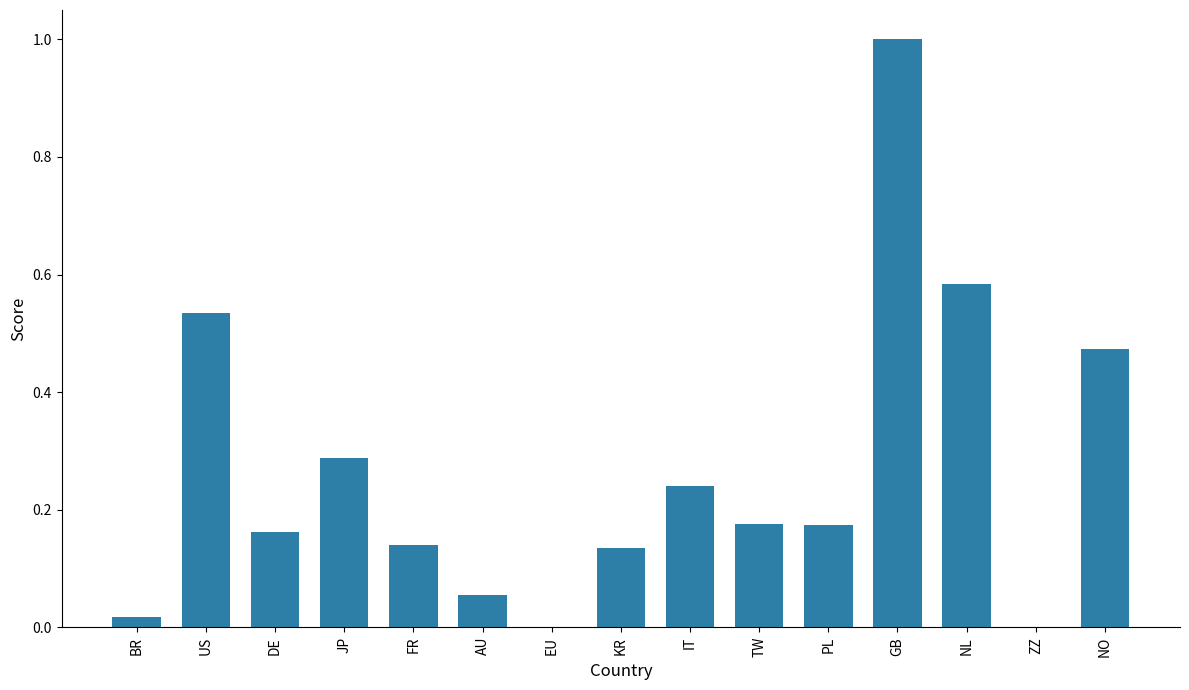

Which label corresponds to the largest value in the chart?

GB